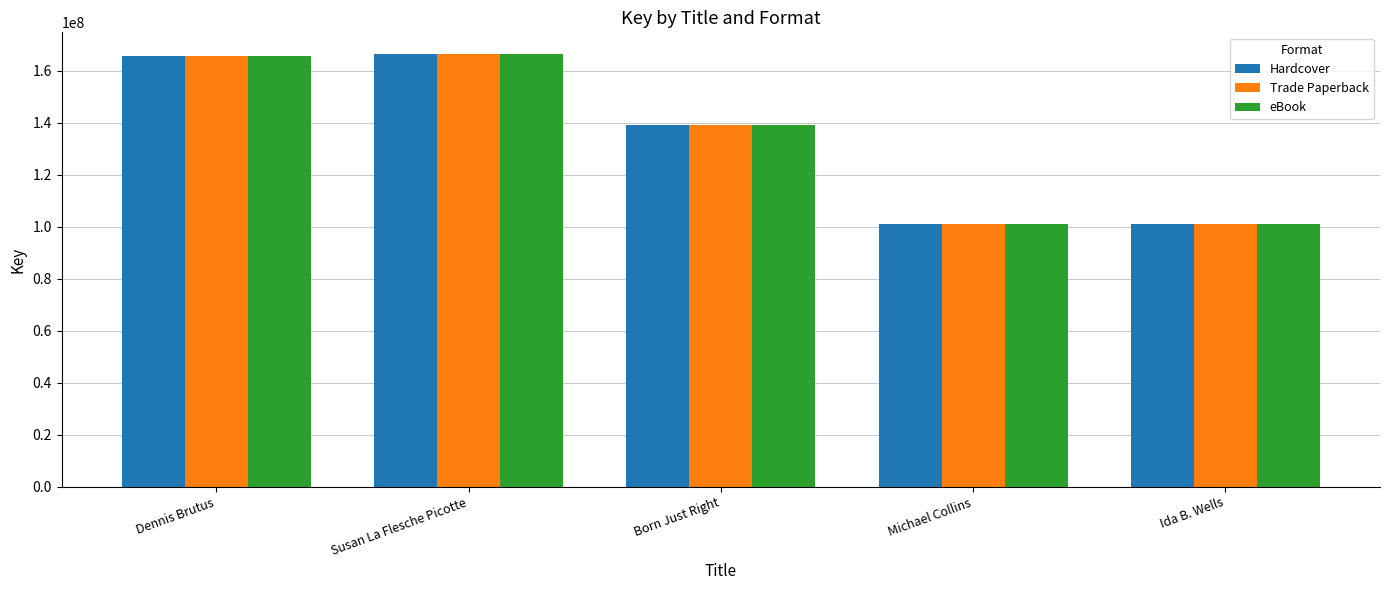

What is the maximum value shown in the chart?

166408196